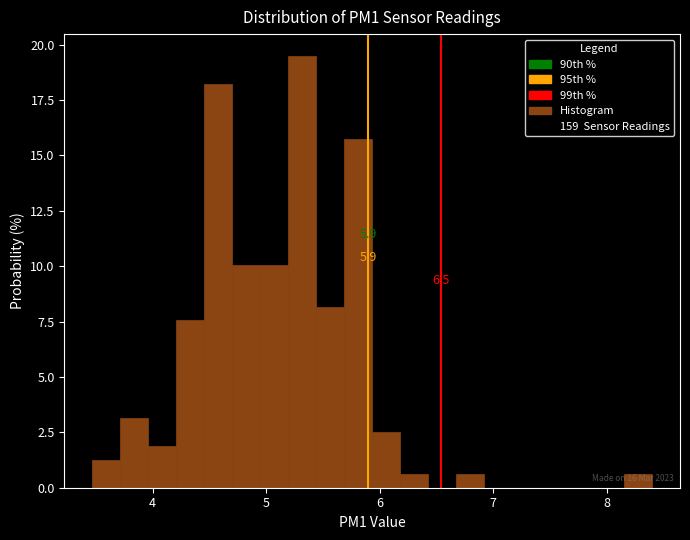

Around what value on the x-axis is the tallest bar? Give the approximate position of its centre, as read against the axis.

5.3